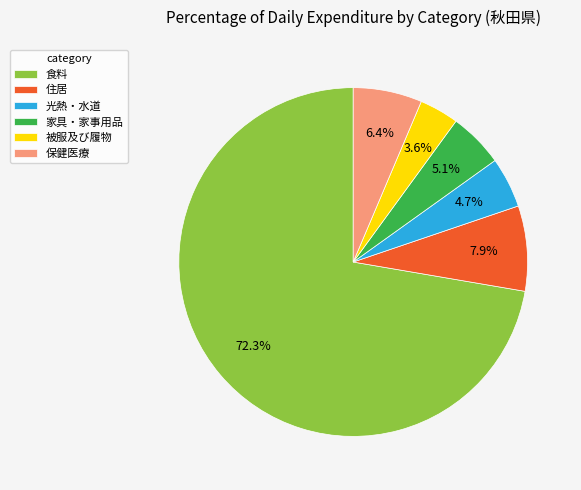

Which category has the biggest portion of the pie?

食料